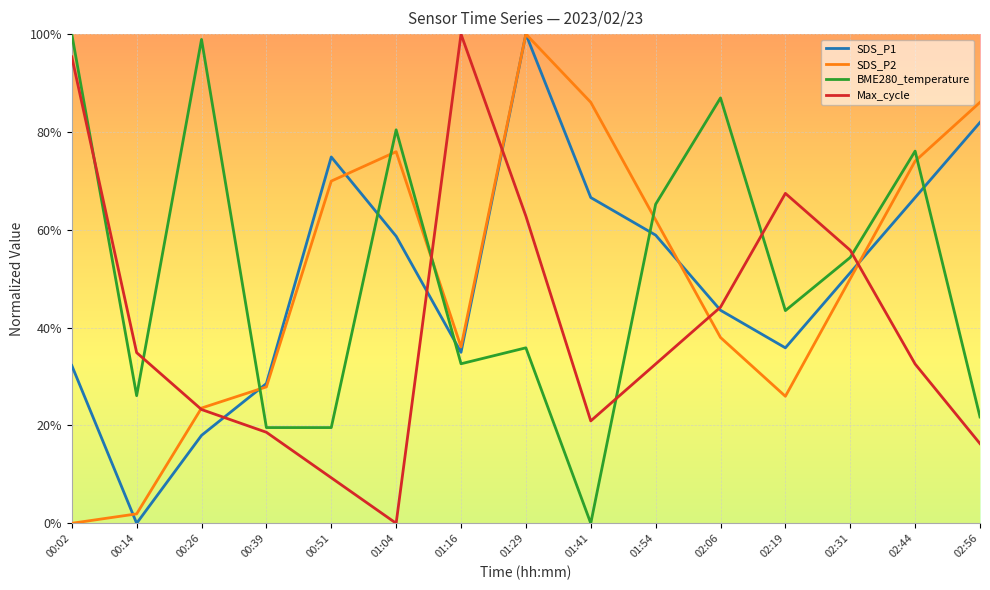

The SDS_P2 series shows 0.1 at 00:26. True or false?

False